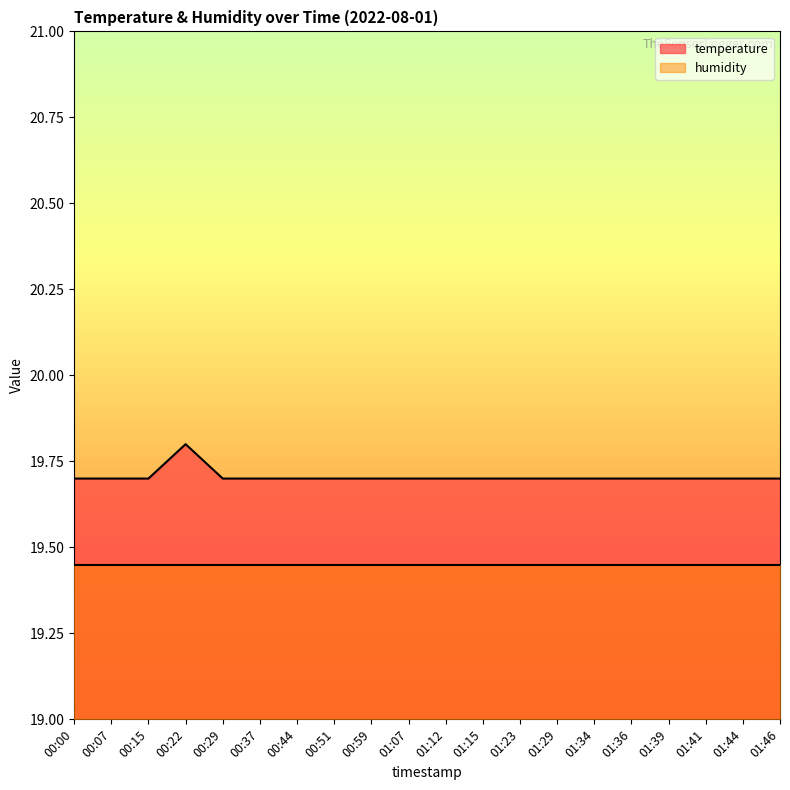

Reading right to left, transcribe all the data shown in this chart.

01:46=19.7	01:44=19.7	01:41=19.7	01:39=19.7	01:36=19.7	01:34=19.7	01:29=19.7	01:23=19.7	01:15=19.7	01:12=19.7	01:07=19.7	00:59=19.7	00:51=19.7	00:44=19.7	00:37=19.7	00:29=19.7	00:22=19.8	00:15=19.7	00:07=19.7	00:00=19.7